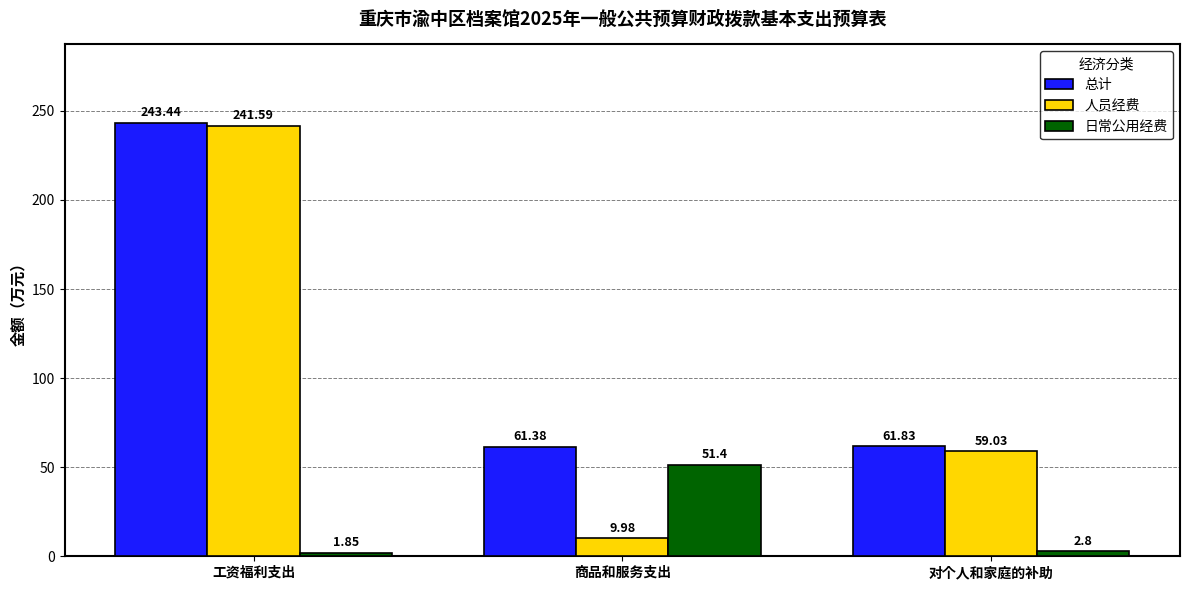

Read the 总计 value at 对个人和家庭的补助.

61.8